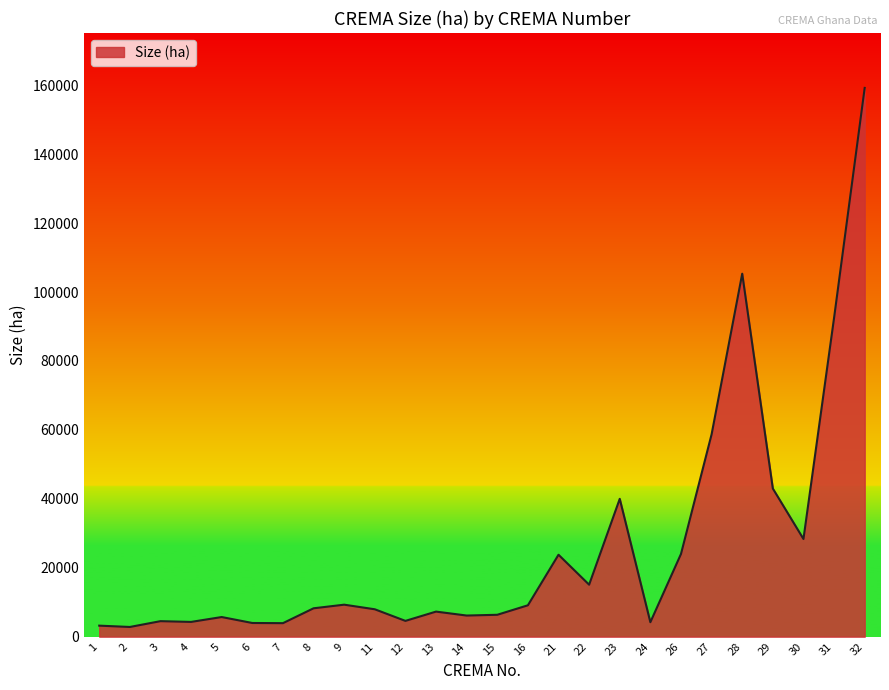

What is the difference between the second highest and second lowest values?

102128.3